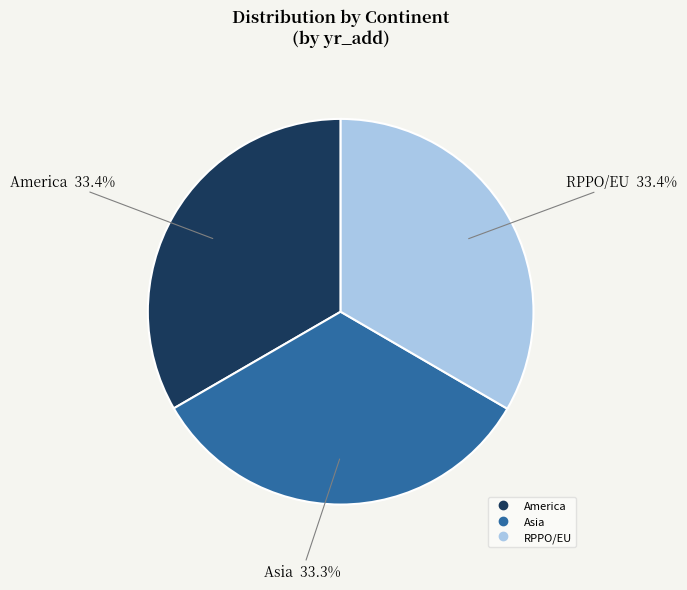

To the nearest percent, what is the combined percentage of America and Asia?

67%